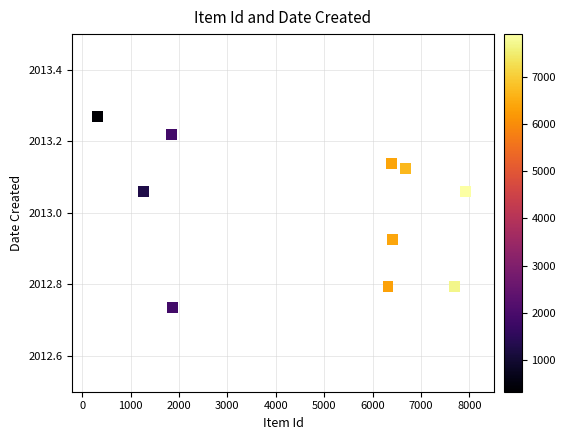

What is the range of X values (max minus min)?

7584.0